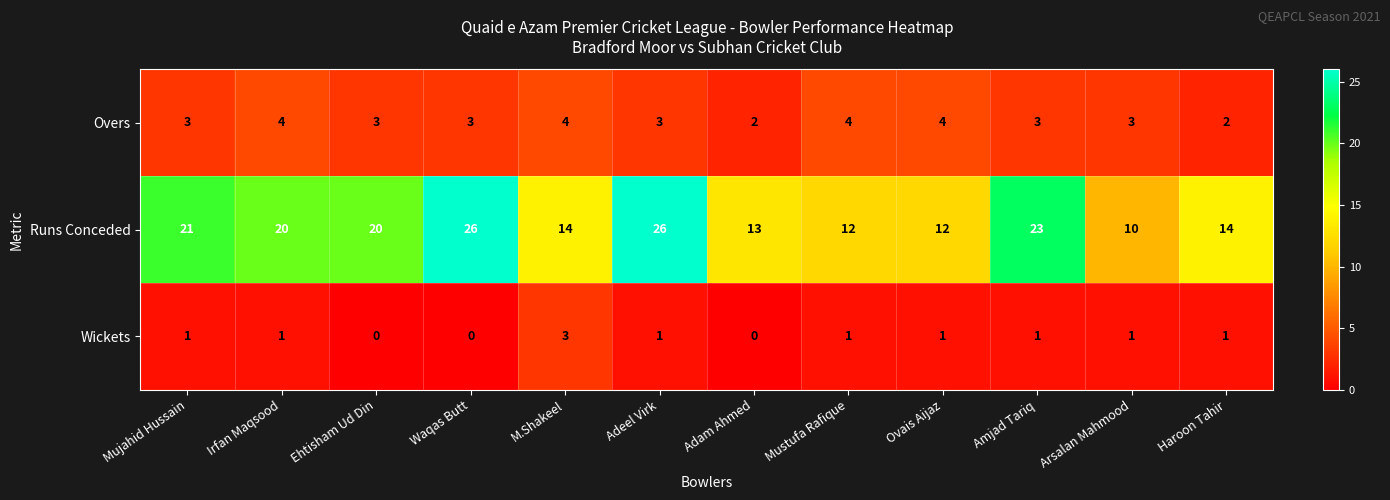

The Overs series shows 6 at Mustufa Rafique. True or false?

False